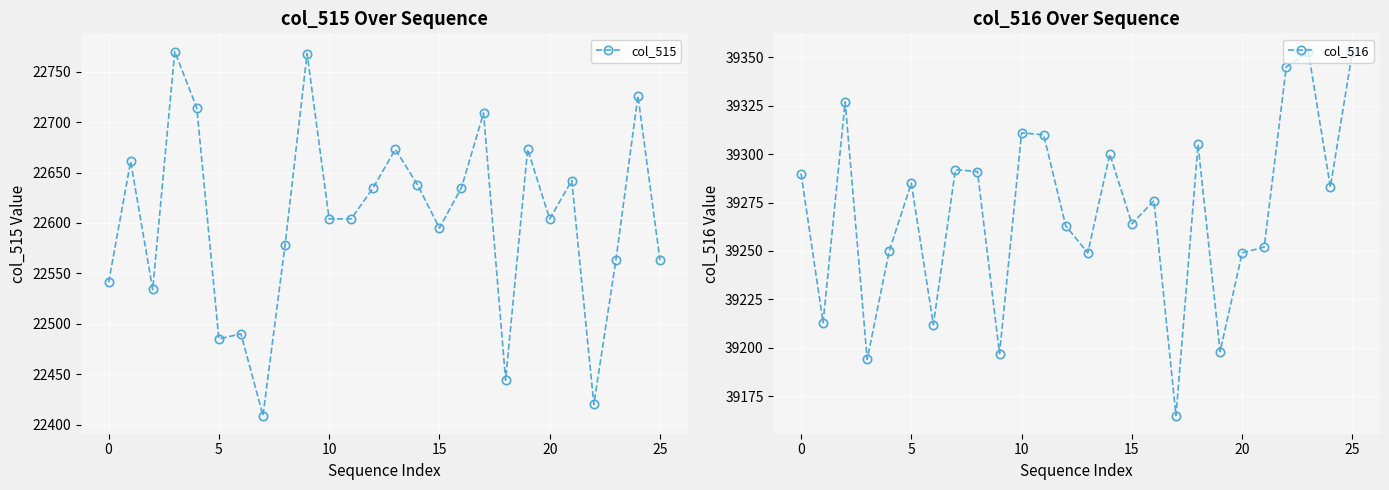

What is the average value of the col_515 series?

22603